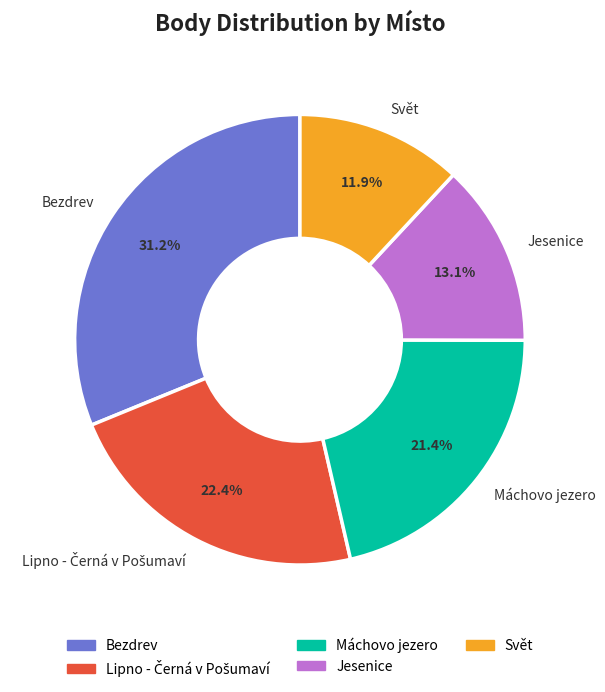

What is the smallest slice in the pie chart?

Svět